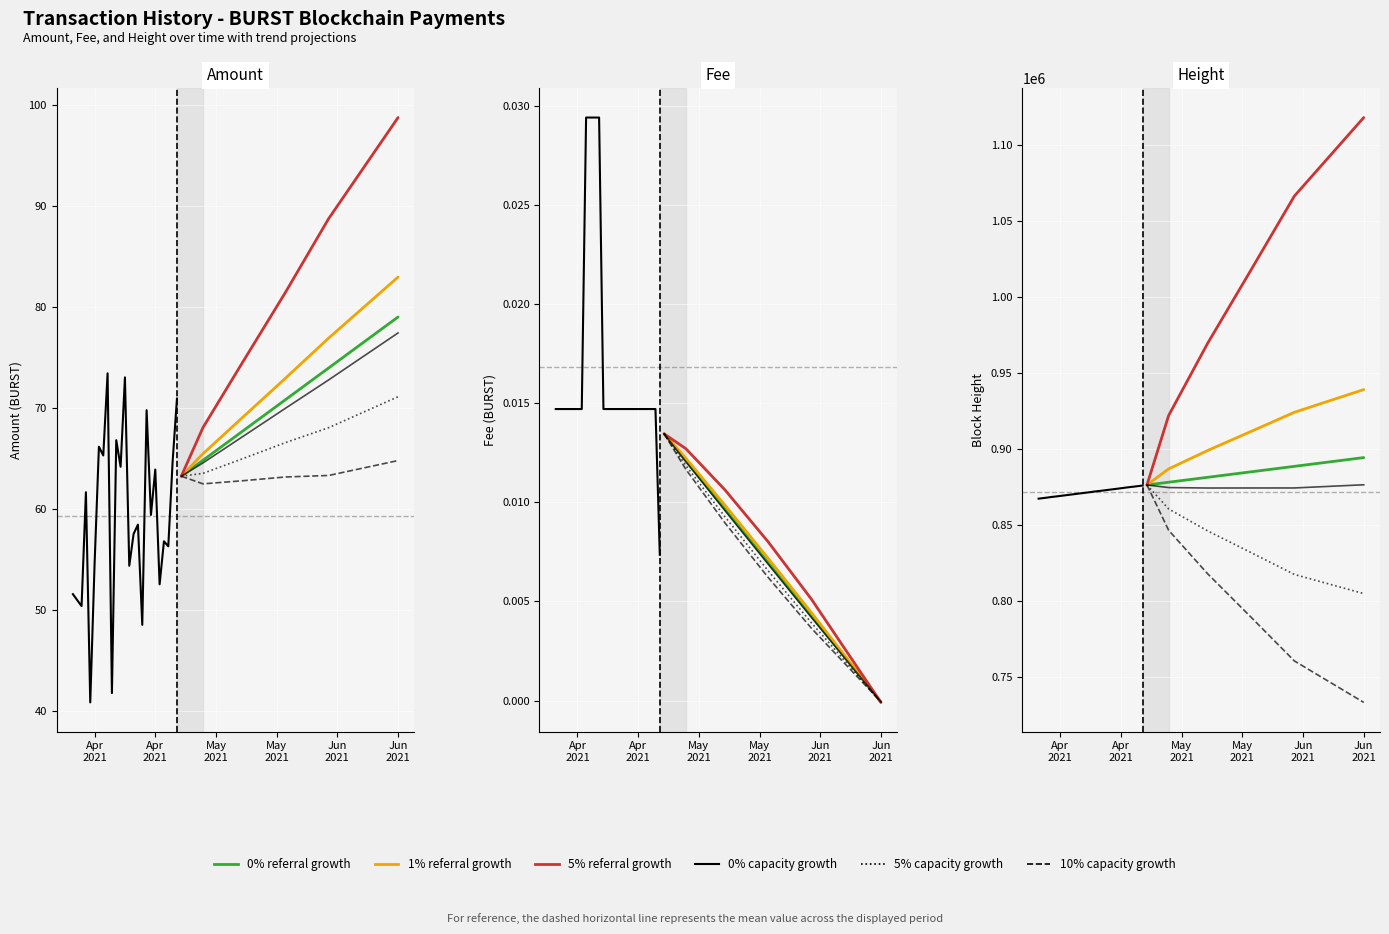

True or false: Amount has a value of 98.1 at 2021-04-18.

False